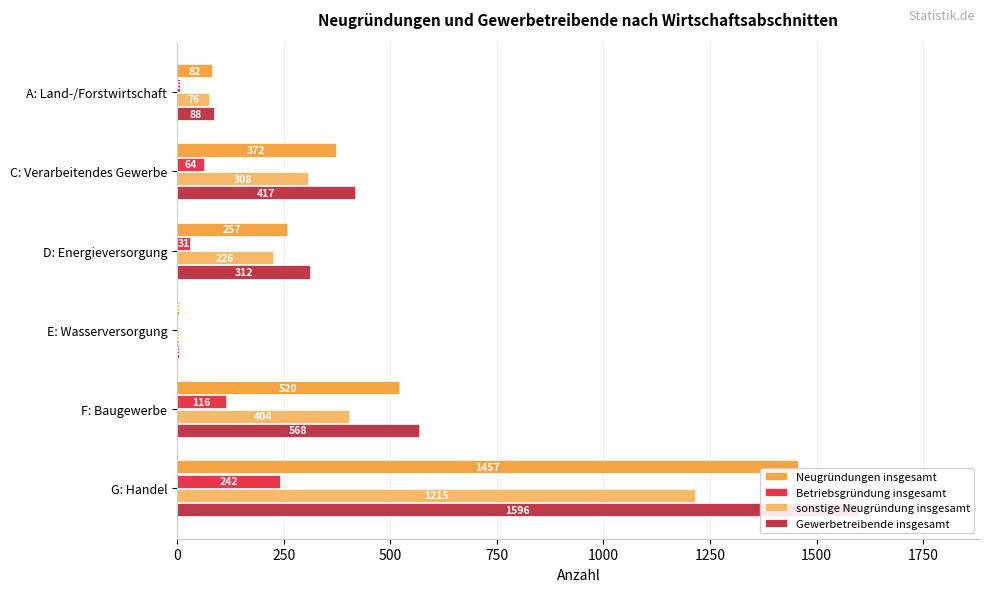

Are the bars horizontal?

Yes